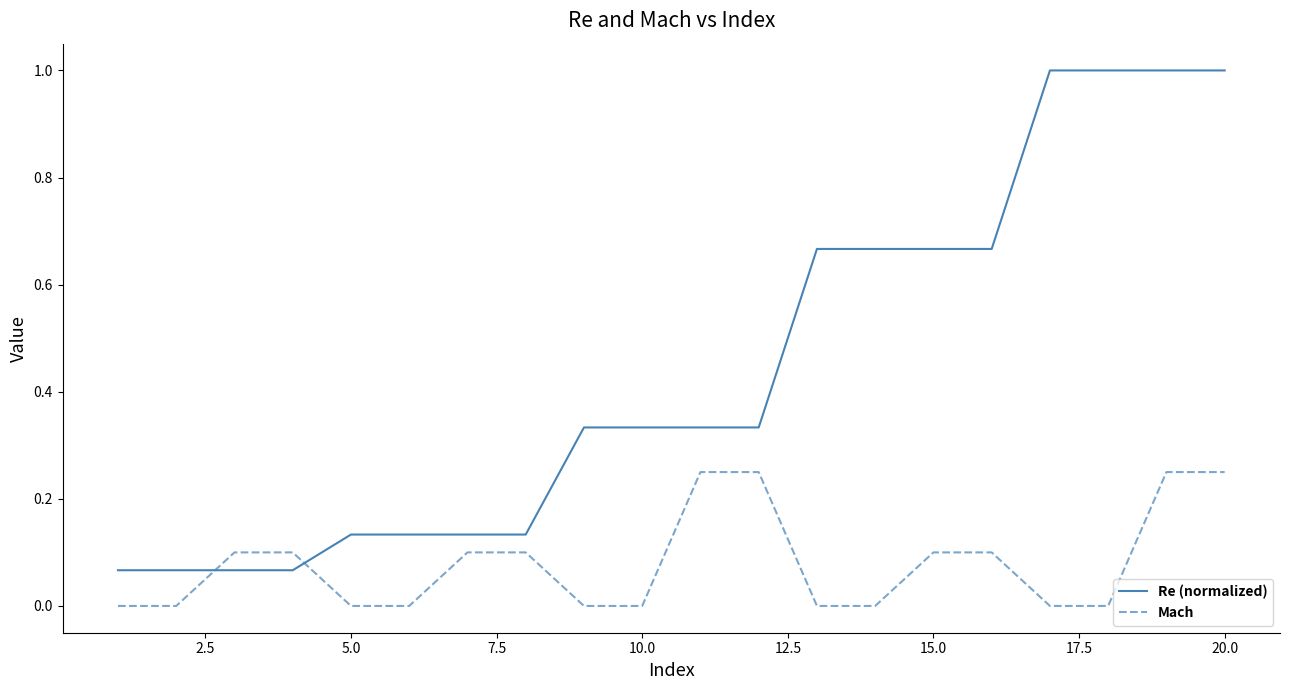

Which series has the largest range (max minus min)?

Re (normalized)